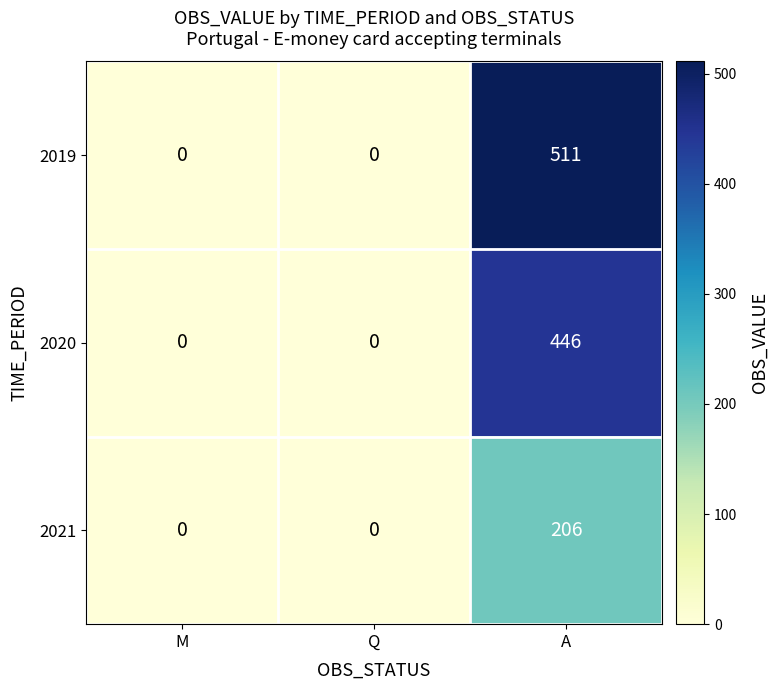

The value of 2020 at Q is 240. True or false?

False